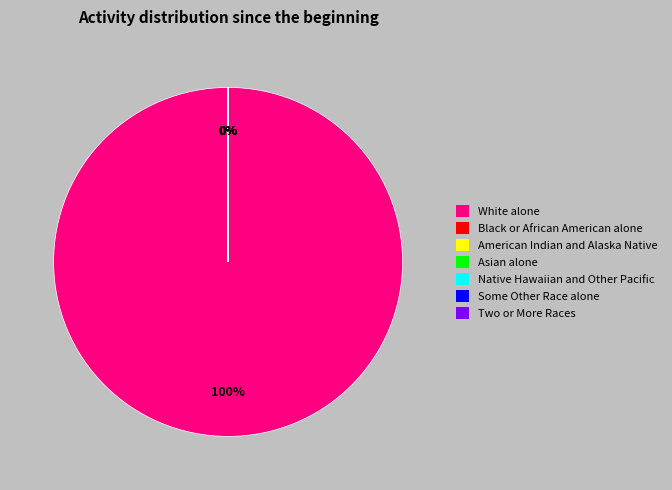

Is it true that White alone is 100% of the pie?

True